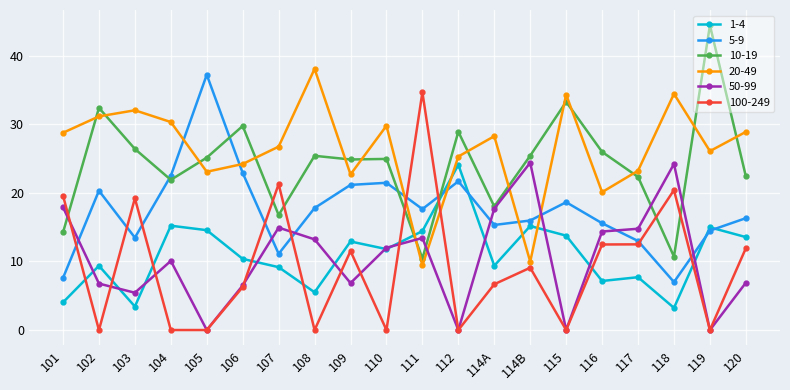

Where does the 100-249 series first go above 9?

101